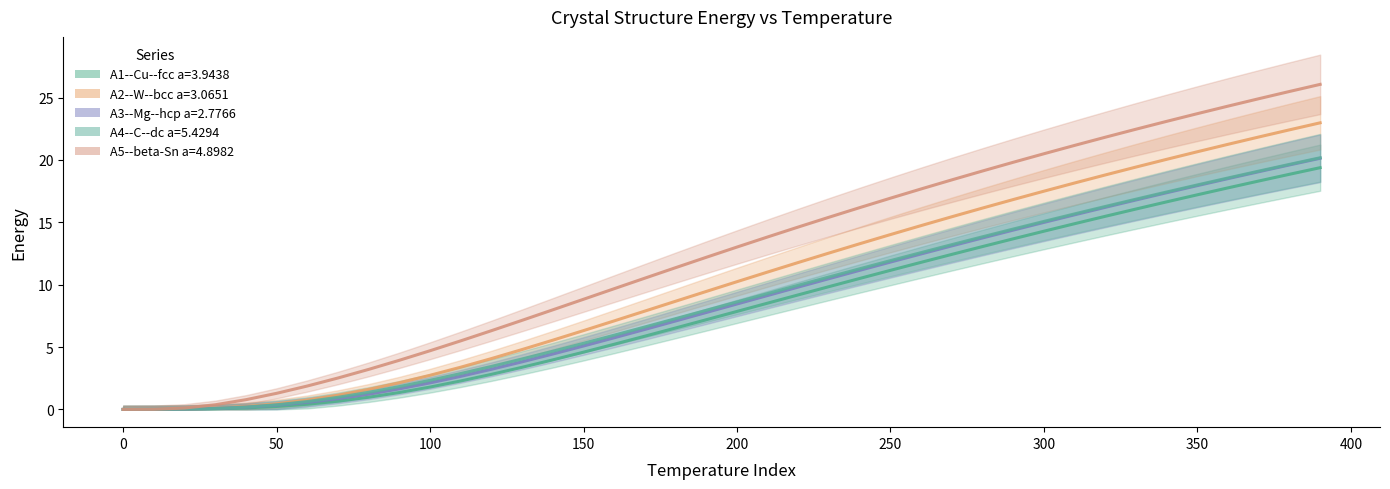

True or false: A3--Mg--hcp a=2.7766 and A5--beta-Sn a=4.8982 cross at least once.

False